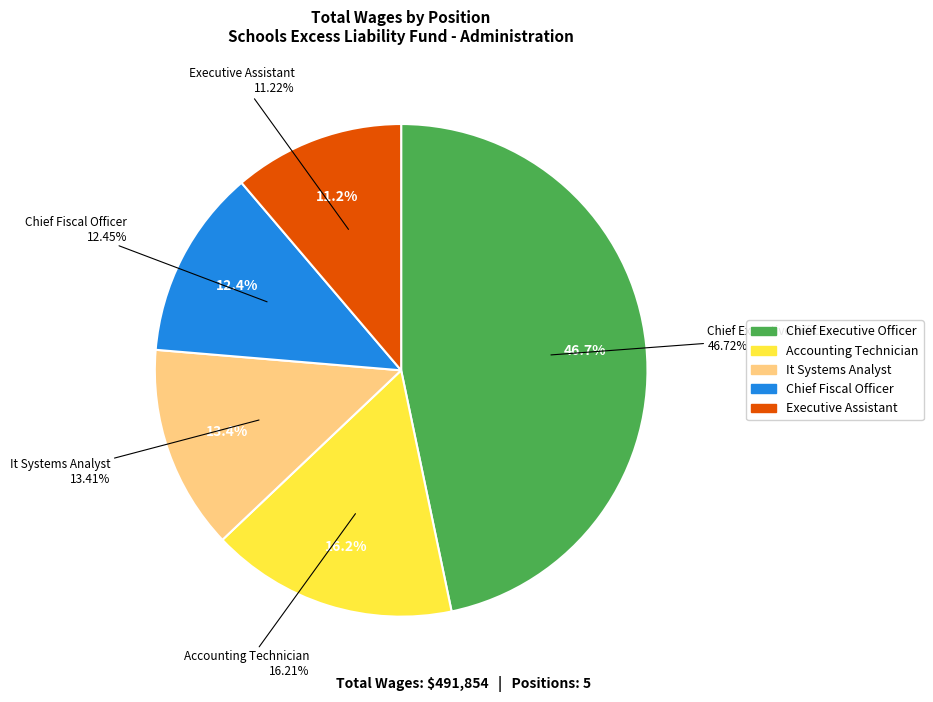

What is the largest slice in the pie chart?

Chief Executive Officer